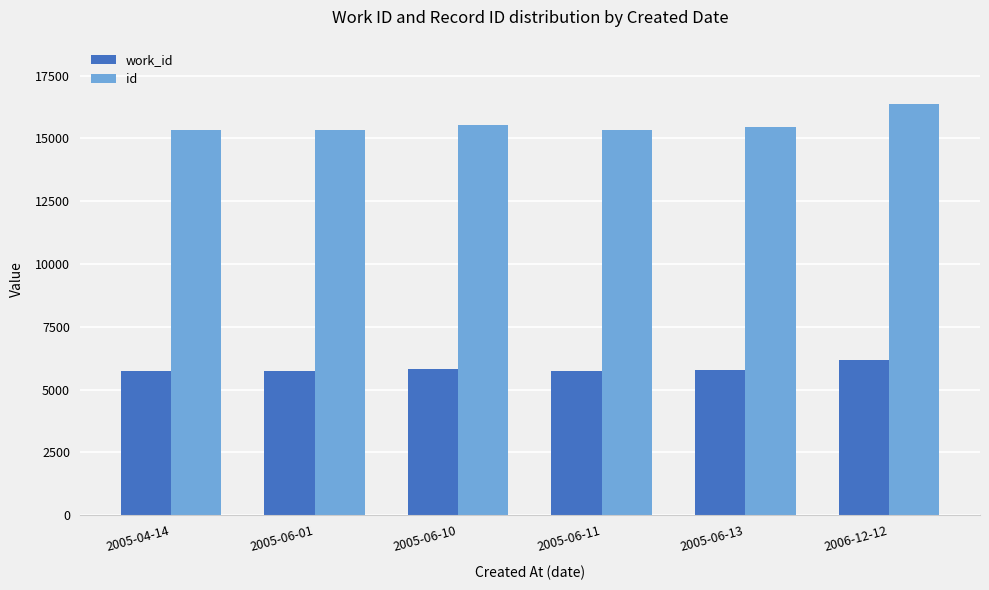

Is it true that work_id equals 10177 at 2005-04-14?

False